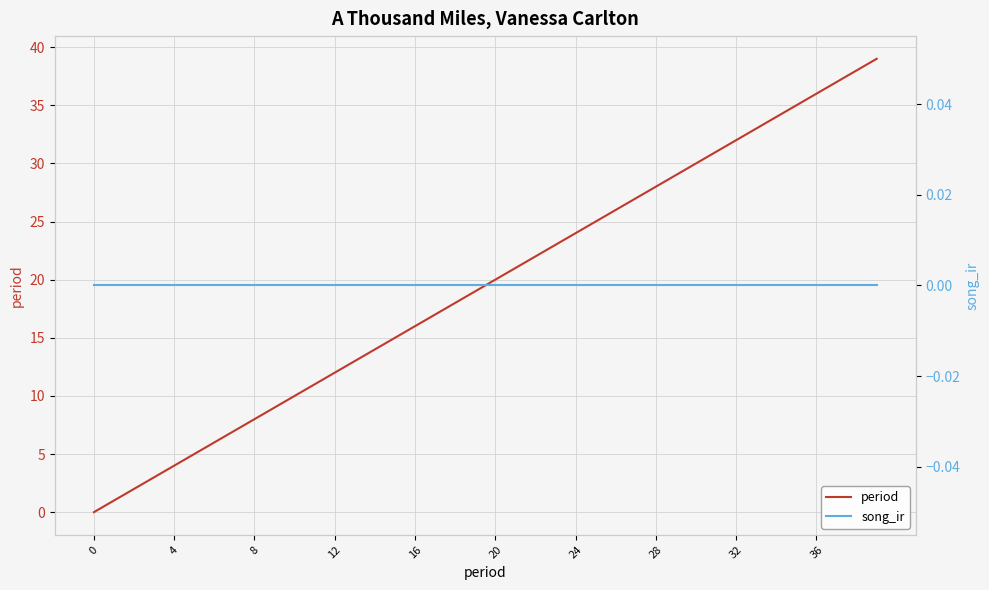

How many lines are shown in the chart?

2